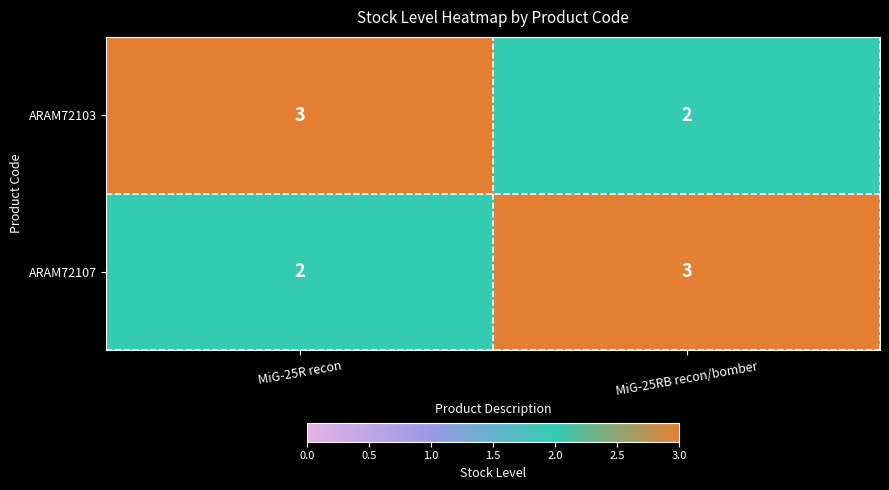

Count the number of data series in this chart.

2